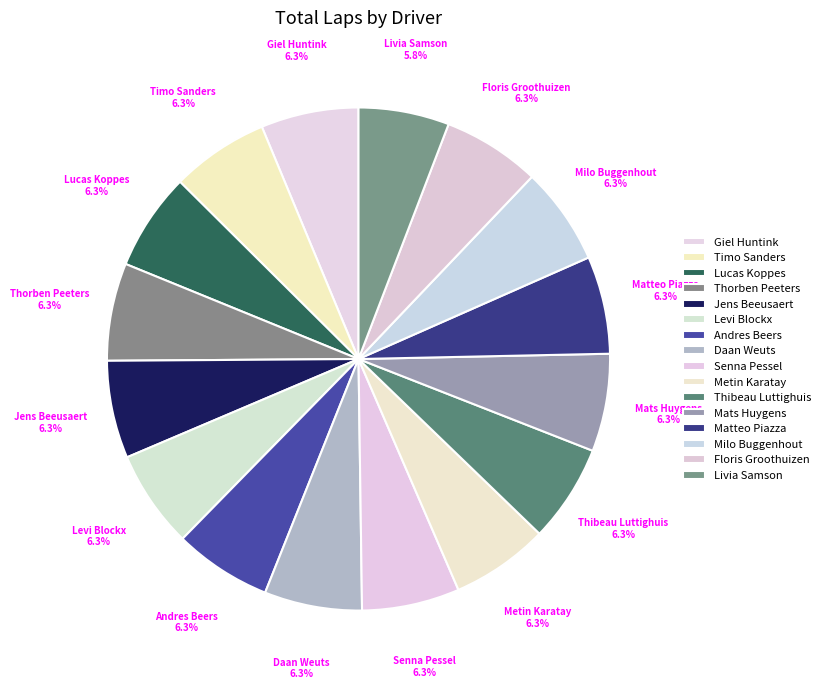

To the nearest percent, what portion does Daan Weuts represent?

6%